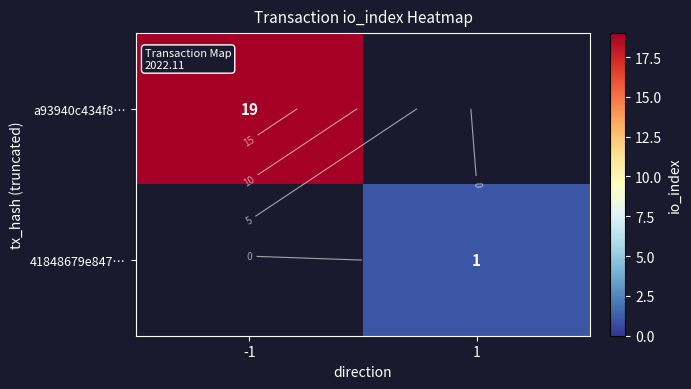

Between -1 and 1, which is larger?

-1